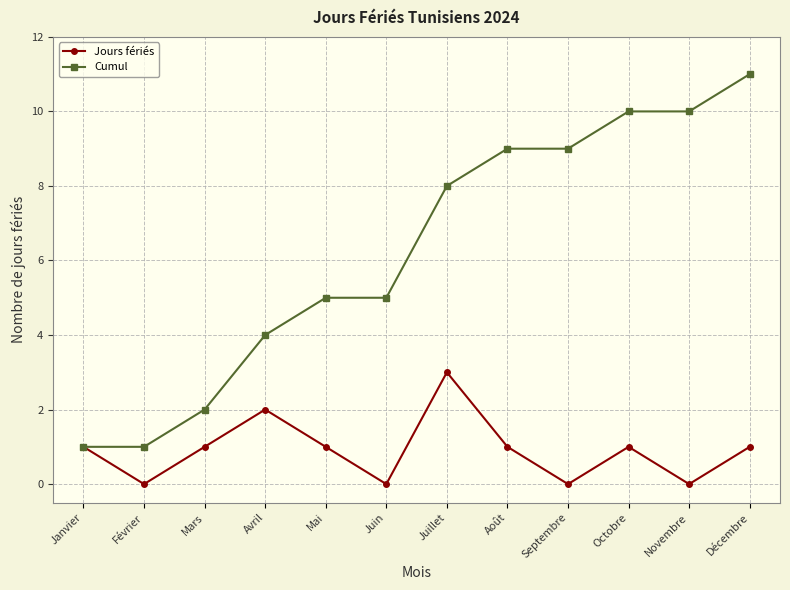

The Jours fériés series shows 0 at Septembre. True or false?

True